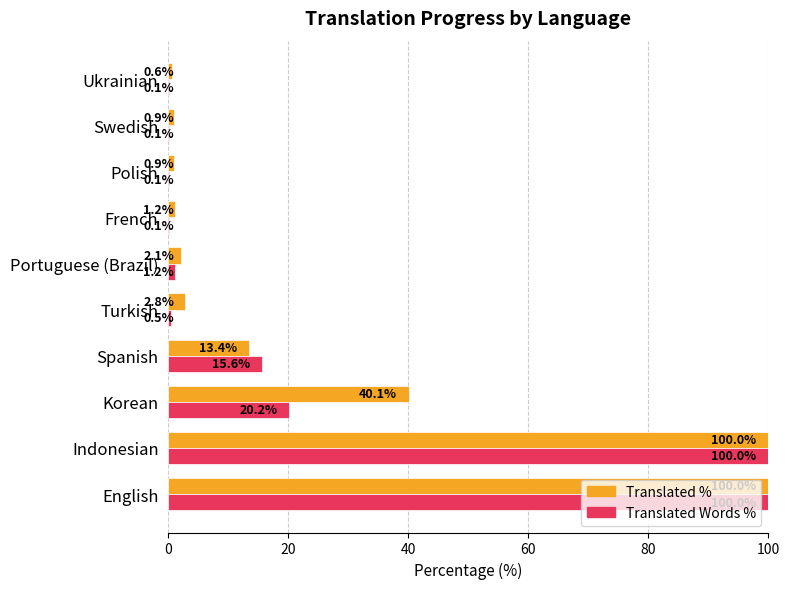

What is the maximum value shown in the chart?

100.0